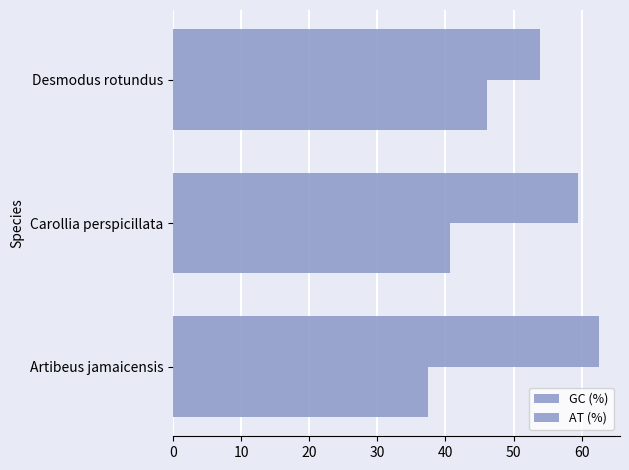

What is the lowest value of the AT (%) series?

53.9